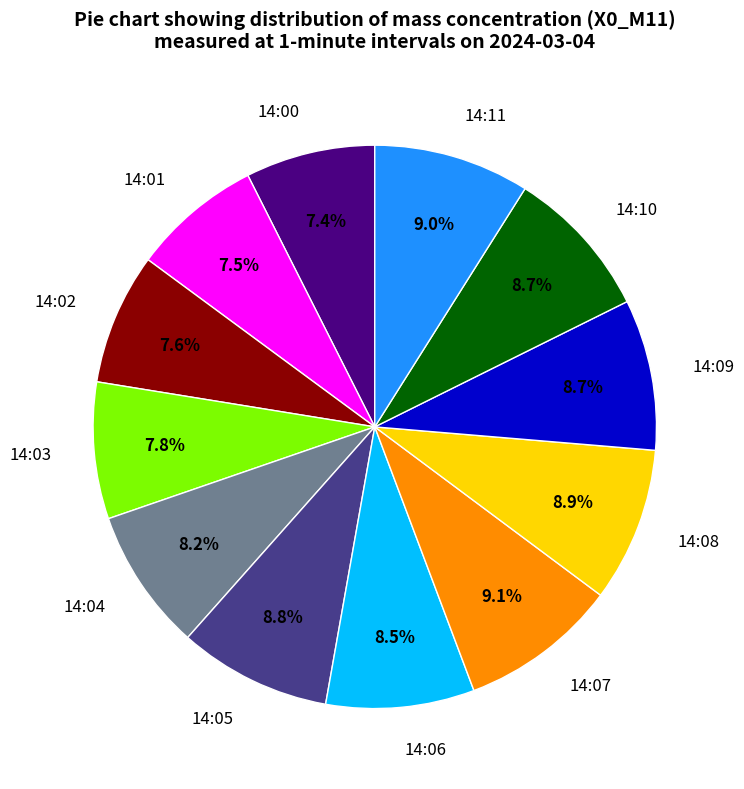

How many segments does this pie chart have?

12